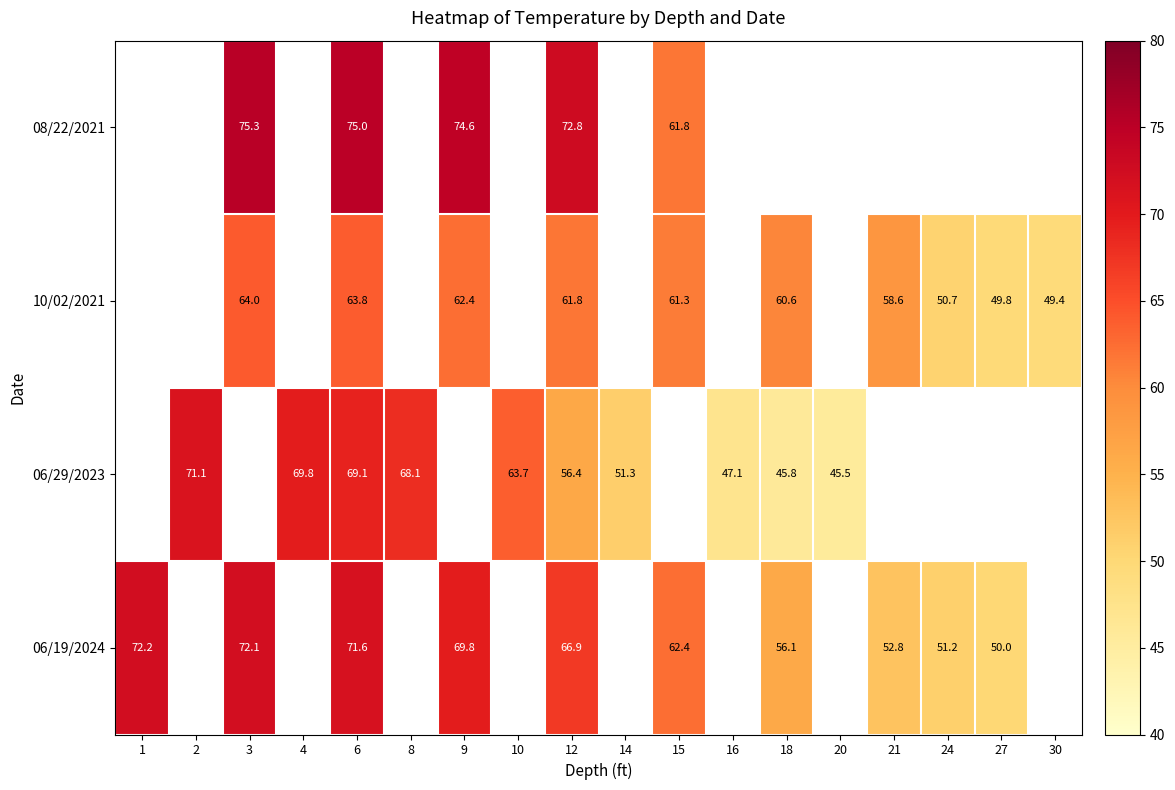

True or false: 10/02/2021 has a value of 63.8 at 6.

True